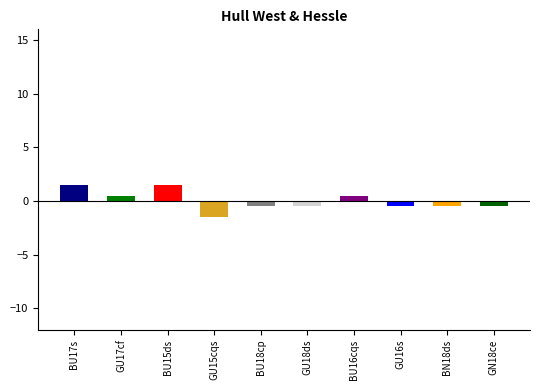

The chart shows a value of 1 at Girls N18 coxed eight. True or false?

False